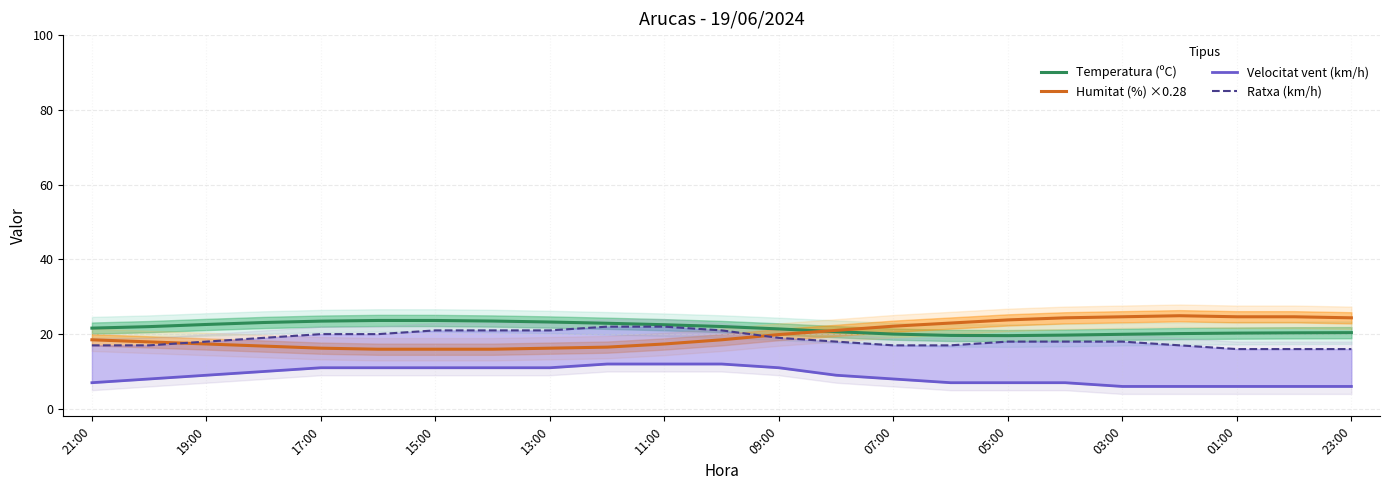

The value of Humitat (%) ×0.28 at 21:00 is 18.5. True or false?

True